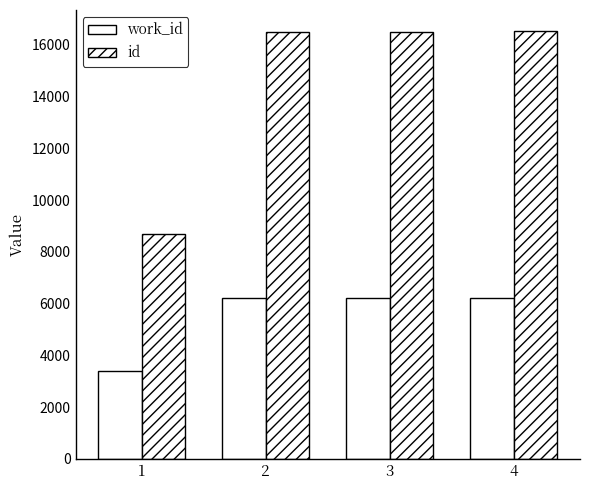

Where does the work_id series first go above 6230?

4